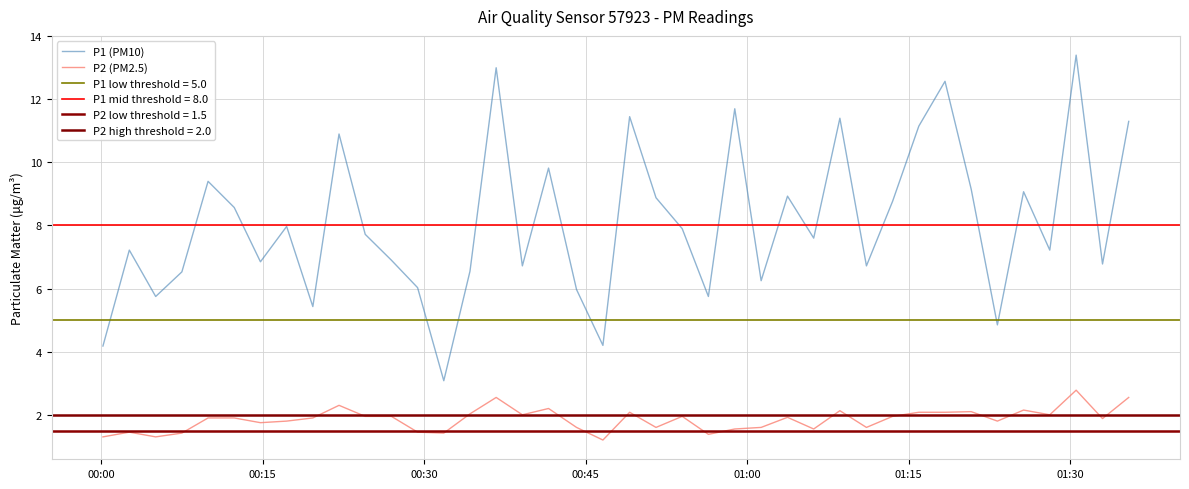

What is the average value of the P2 (PM2.5) series?

1.9